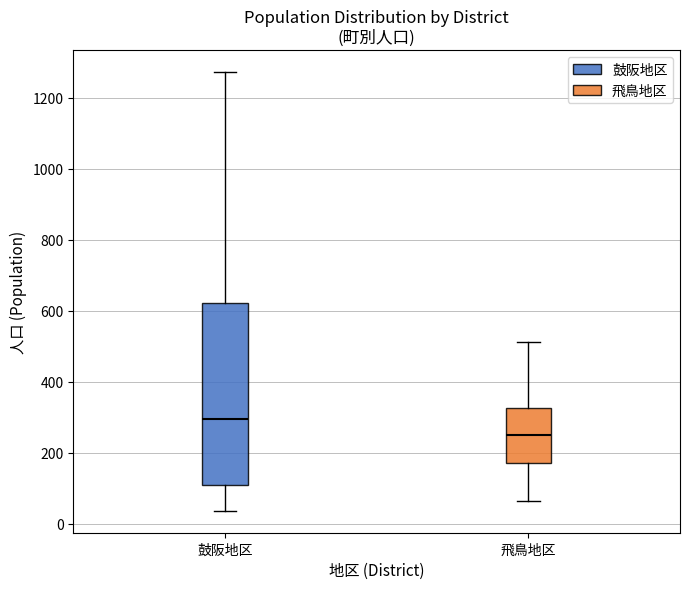

Reading left to right, read every box against the y-axis: the position of its median line, the range the box covers, and the ends of its whiskers. The values are not printed on the chart, so give them approximately, as read against the axis.

鼓阪地区: median 300, box 100 to 620, whiskers 40 to 1280
飛鳥地区: median 260, box 180 to 320, whiskers 60 to 520